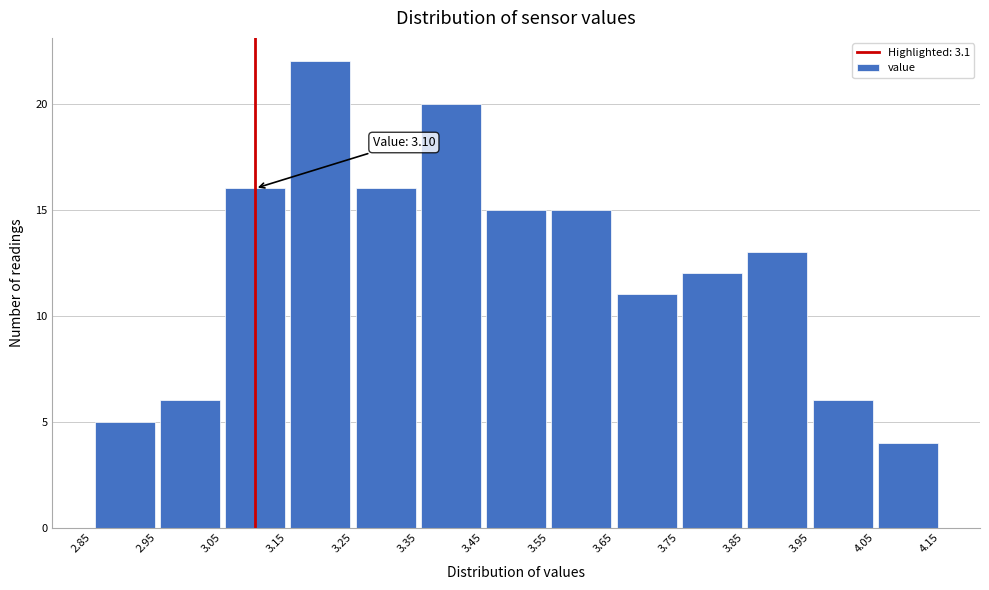

Over which range of the x-axis is the bar tallest?

3.15 to 3.25